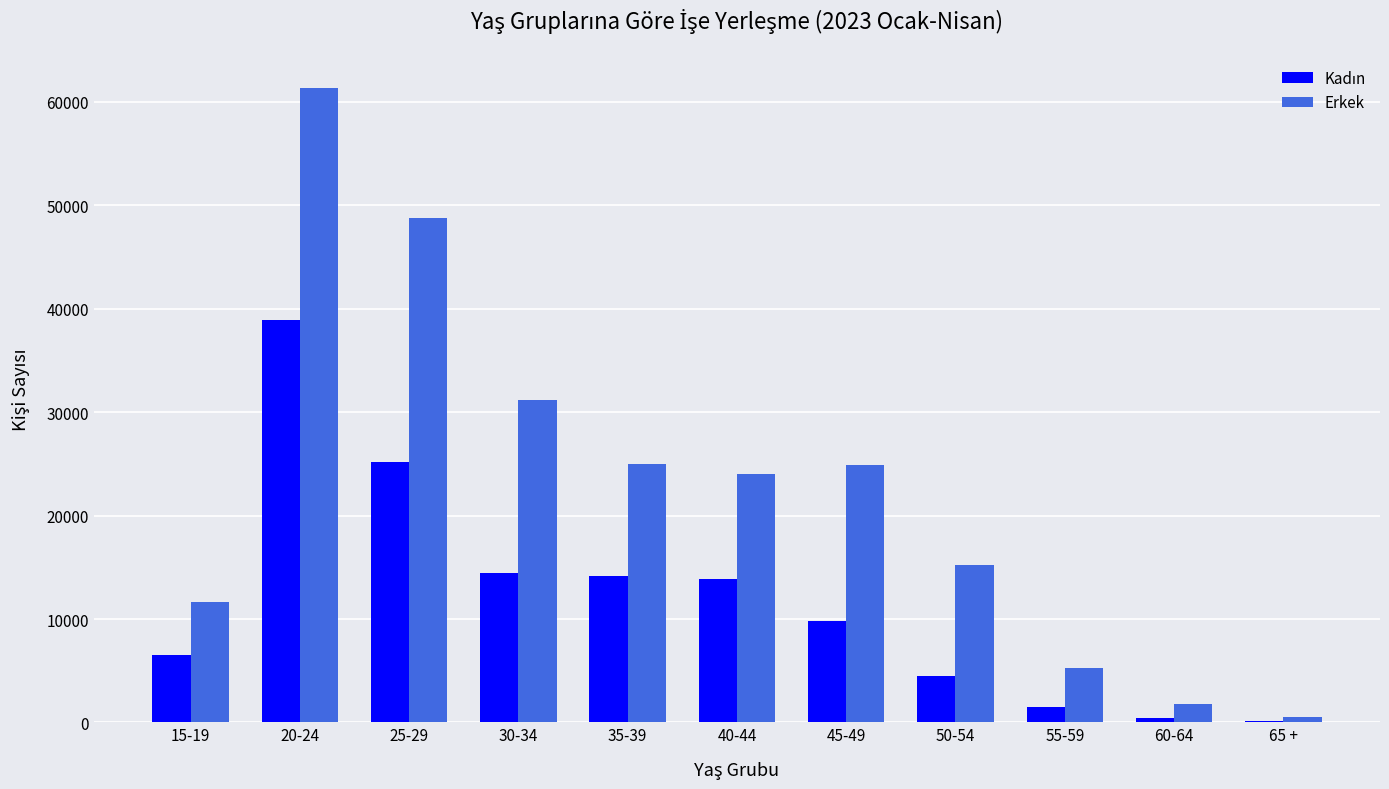

Which series changed the most between 25-29 and 35-39?

Erkek